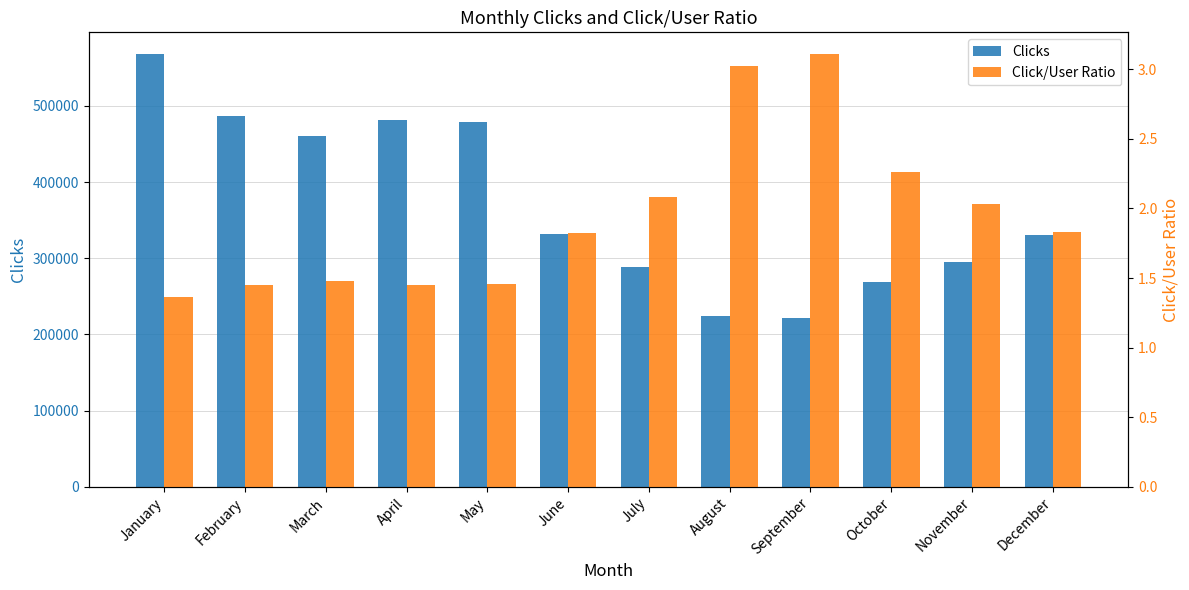

Is it true that Clicks equals 224080.0 at August?

True